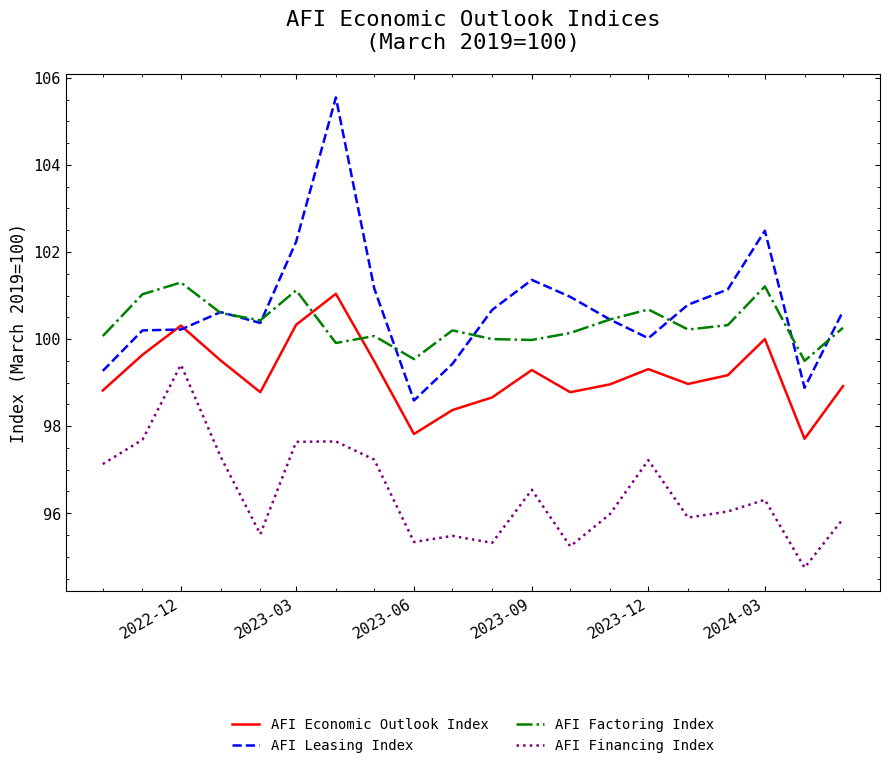

At how many categories does at least one series exceed 97?

20